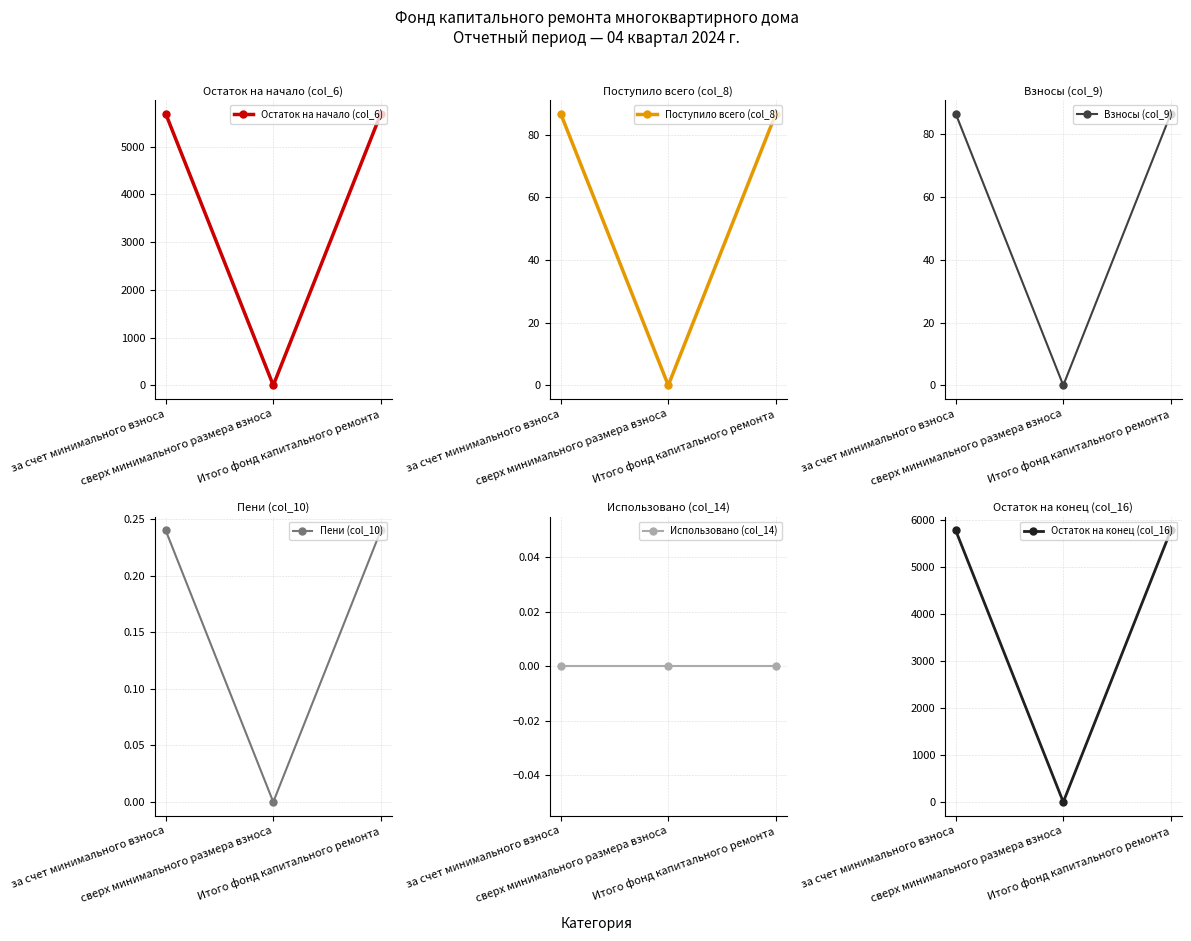

What is the label of the 3rd point from the right?

за счет минимального взноса